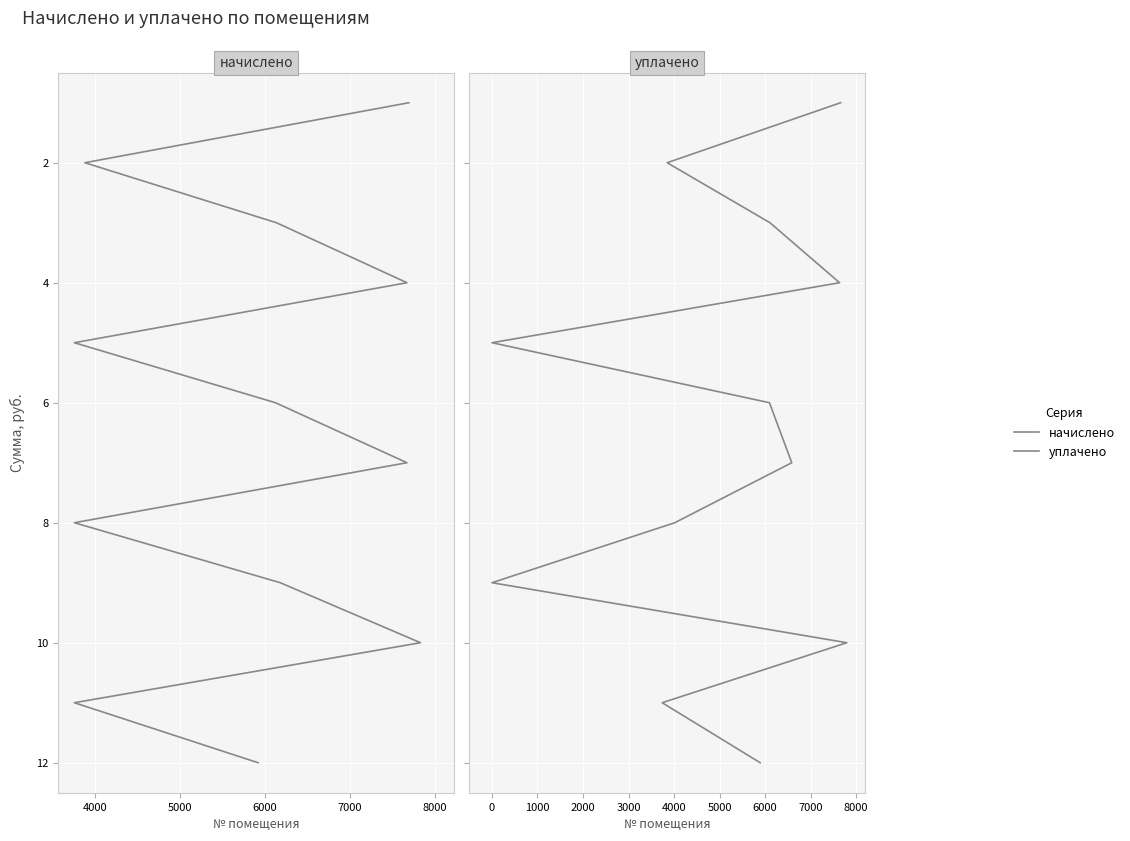

Which series has the largest total across all categories?

начислено